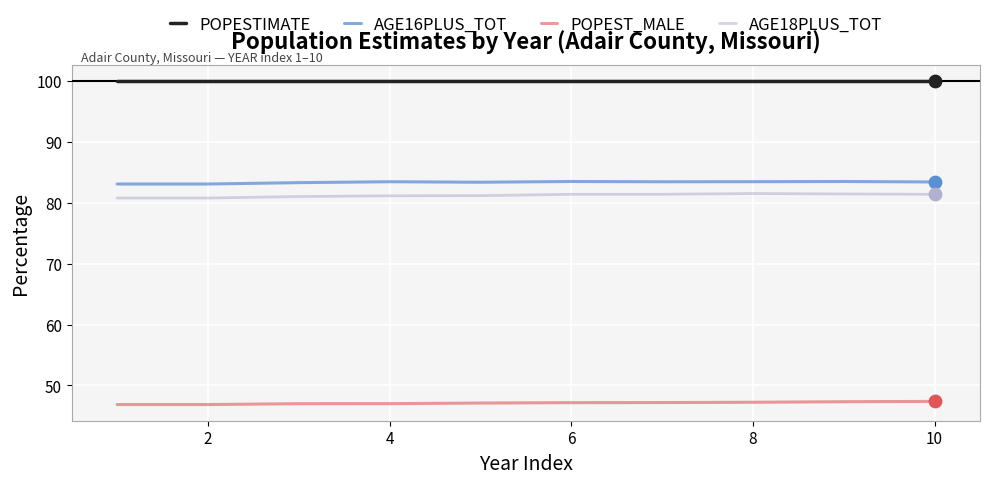

What are all the series names shown in the legend?

POPESTIMATE, AGE16PLUS_TOT, POPEST_MALE, AGE18PLUS_TOT